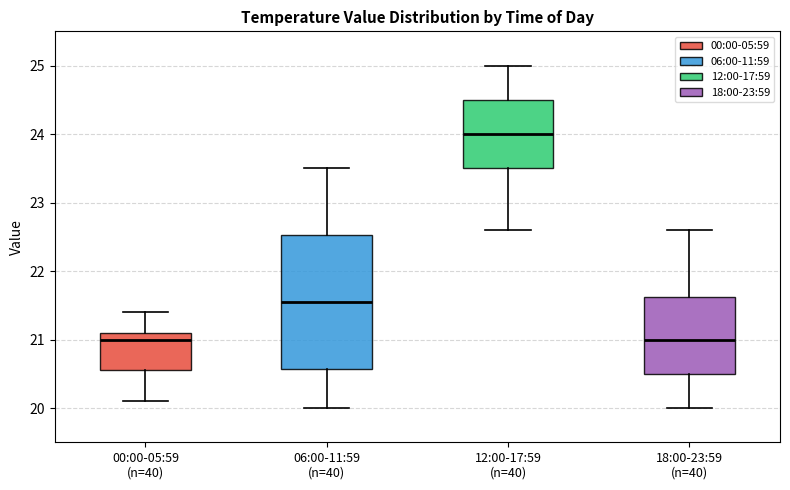

Reading left to right, transcribe this box plot: for each box, give where its median line is, the range the box spans, and where its two whiskers end, as read against the y-axis. The values are not printed on the chart, so give them approximately, as read against the axis.

00:00-05:59 (n=40): median 21.0, box 20.6 to 21.1, whiskers 20.1 to 21.4
06:00-11:59 (n=40): median 21.6, box 20.6 to 22.5, whiskers 20.0 to 23.5
12:00-17:59 (n=40): median 24.0, box 23.5 to 24.5, whiskers 22.6 to 25.0
18:00-23:59 (n=40): median 21.0, box 20.5 to 21.6, whiskers 20.0 to 22.6